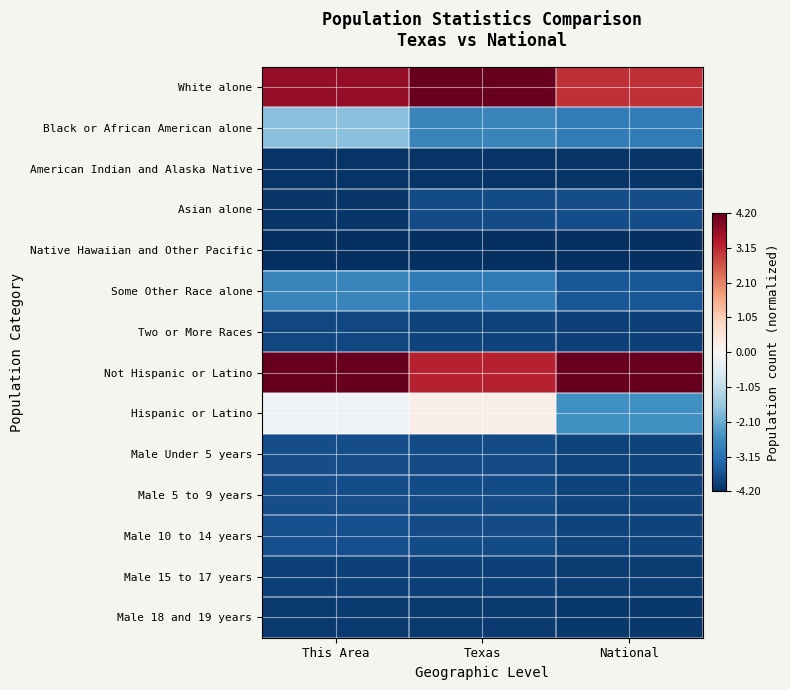

Reading left to right, extract all data points from this chart.

White alone: This Area=3.7	Texas=4.2	National=3.1
Black or African American alone: This Area=-1.8	Texas=-2.8	National=-2.9
American Indian and Alaska Native: This Area=-4.1	Texas=-4.1	National=-4.1
Asian alone: This Area=-4.1	Texas=-3.8	National=-3.7
Native Hawaiian and Other Pacific: This Area=-4.2	Texas=-4.2	National=-4.2
Some Other Race alone: This Area=-2.8	Texas=-3.0	National=-3.6
Two or More Races: This Area=-3.8	Texas=-3.9	National=-3.9
Not Hispanic or Latino: This Area=4.2	Texas=3.2	National=4.2
Hispanic or Latino: This Area=-0.2	Texas=0.3	National=-2.6
Male Under 5 years: This Area=-3.7	Texas=-3.7	National=-3.9
Male 5 to 9 years: This Area=-3.7	Texas=-3.7	National=-3.9
Male 10 to 14 years: This Area=-3.7	Texas=-3.8	National=-3.9
Male 15 to 17 years: This Area=-3.9	Texas=-3.9	National=-4.0
Male 18 and 19 years: This Area=-4.0	Texas=-4.0	National=-4.1